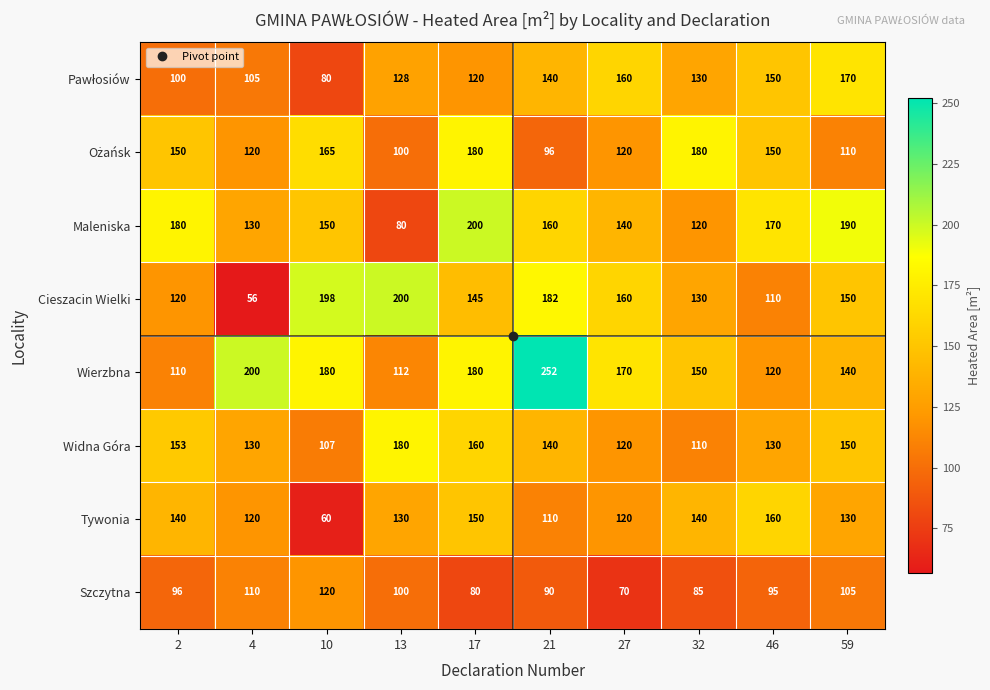

The Maleniska series shows 80 at 13. True or false?

True